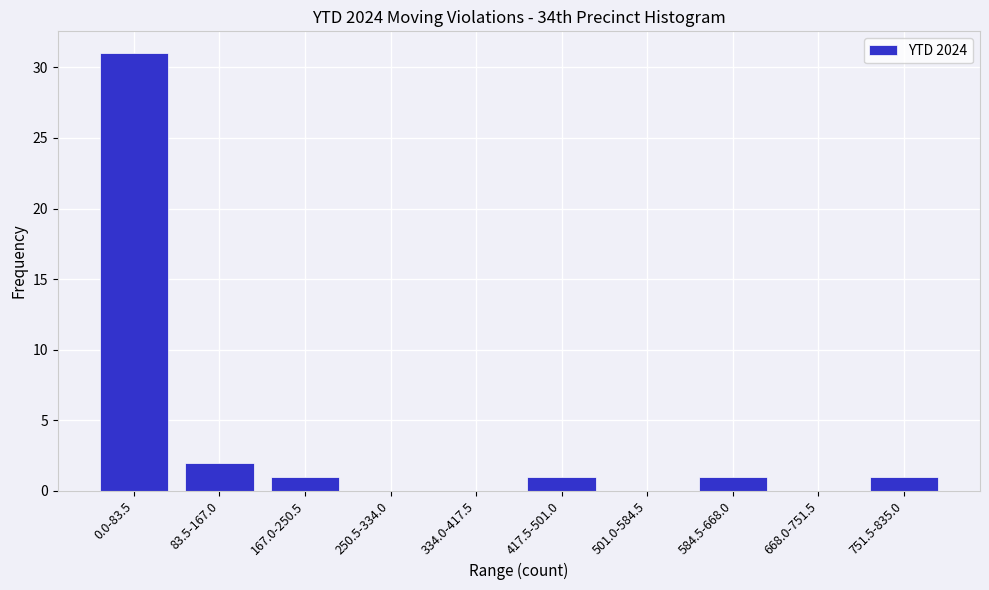

Reading left to right, what are all the values shown in this chart?

0.0-83.5=31	83.5-167.0=2	167.0-250.5=1	250.5-334.0=0	334.0-417.5=0	417.5-501.0=1	501.0-584.5=0	584.5-668.0=1	668.0-751.5=0	751.5-835.0=1